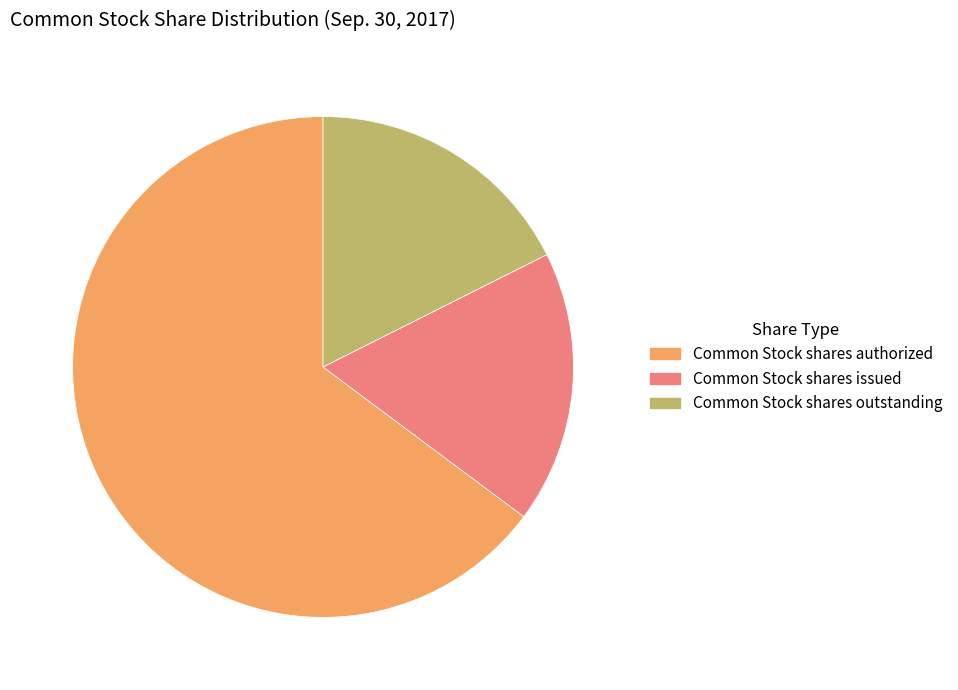

Do Common Stock shares outstanding and Common Stock shares issued together represent more than half of the pie?

No